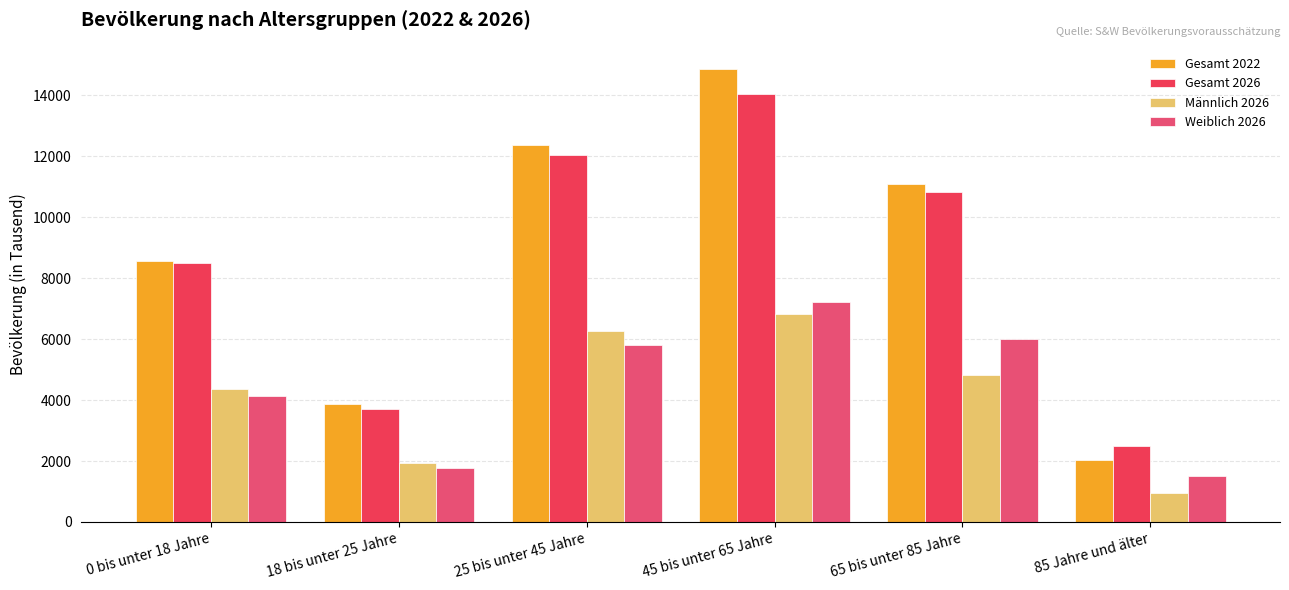

Is the value of Weiblich 2026 at 85 Jahre und älter greater than the value of Gesamt 2022 at 18 bis unter 25 Jahre?

No